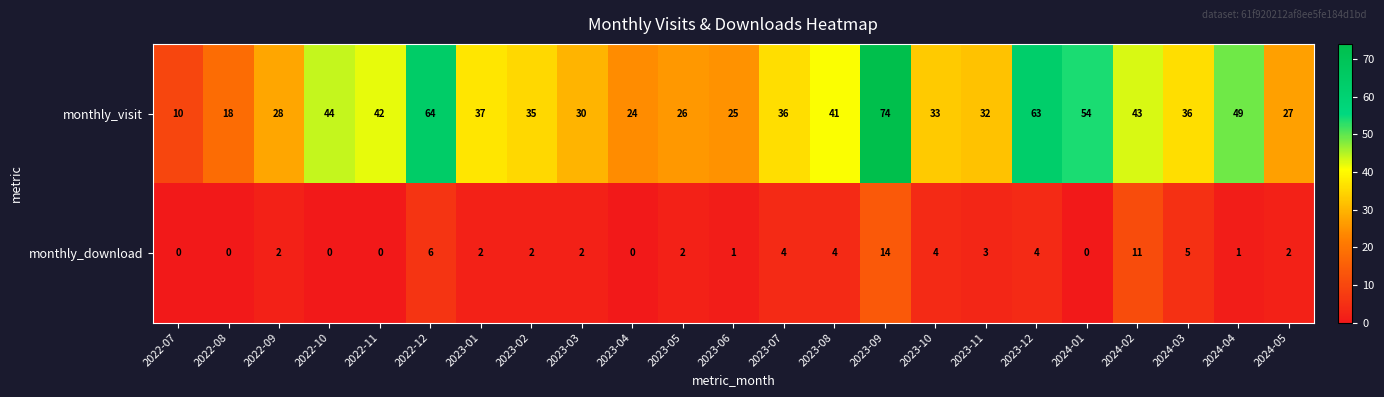

Which series changed the most between 2022-07 and 2024-05?

monthly_visit